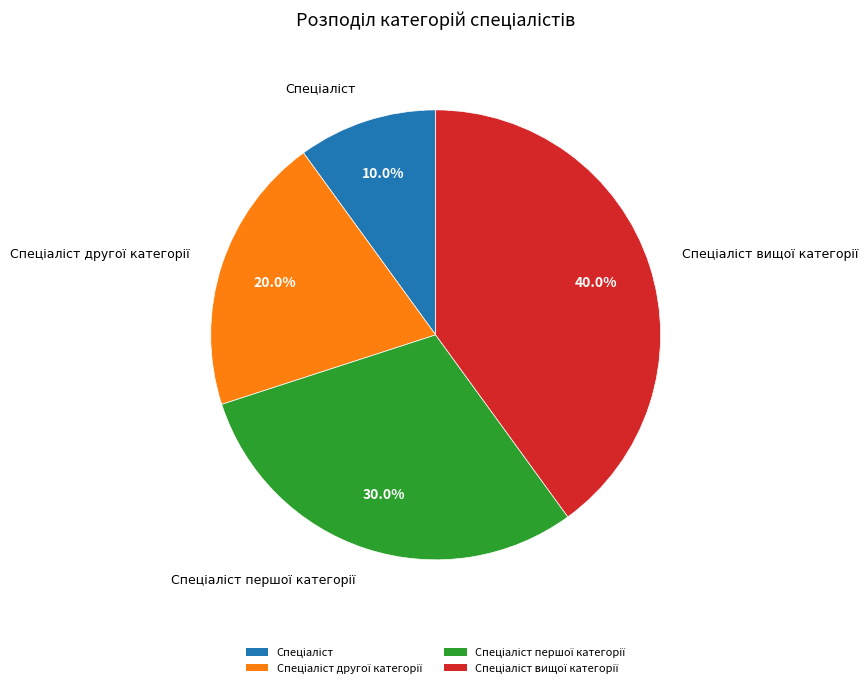

How many segments does this pie chart have?

4